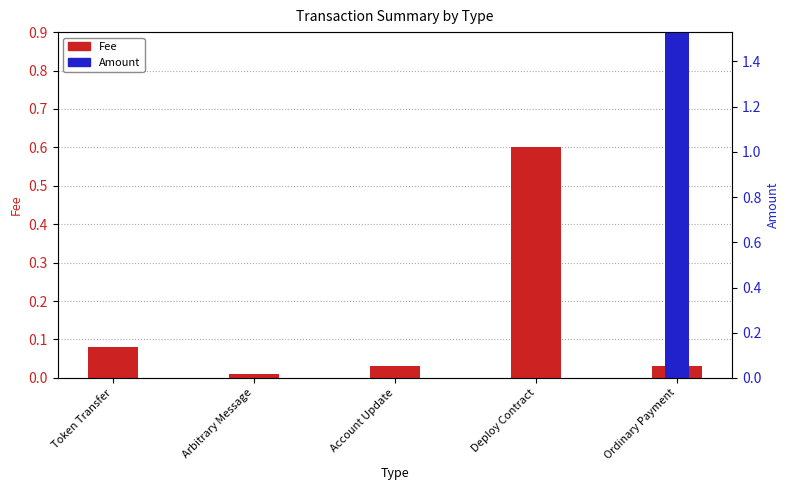

At how many categories does at least one series exceed 0?

5